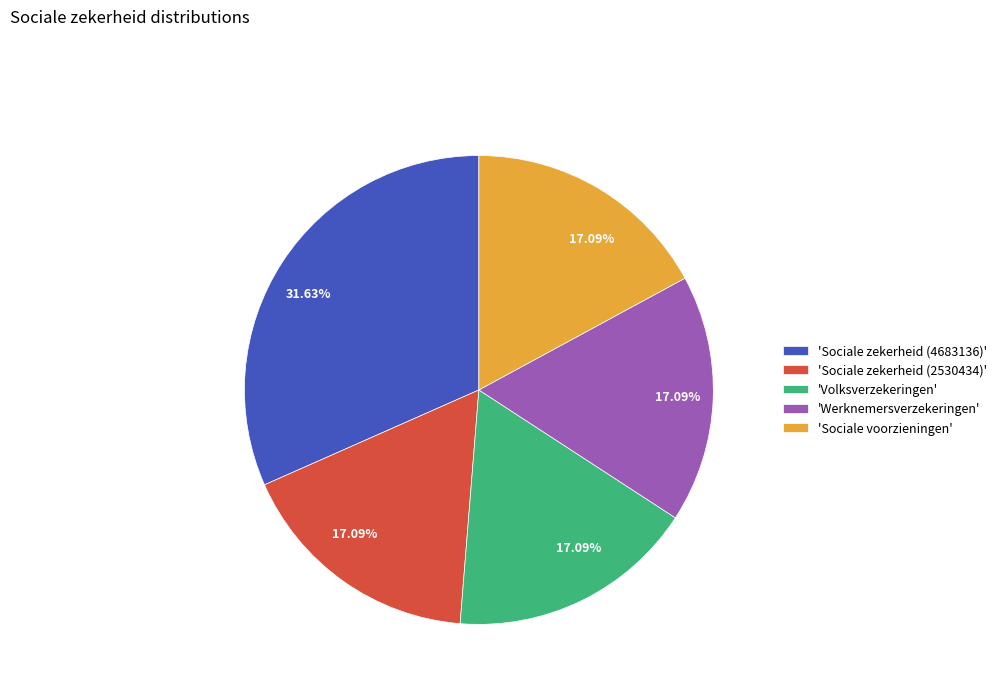

Is there a majority slice in this chart?

No